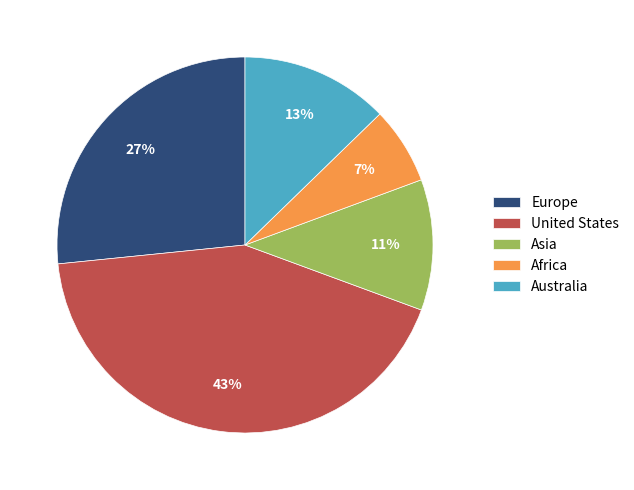

To the nearest percent, what is the difference between the United States and Australia slice percentages?

30%